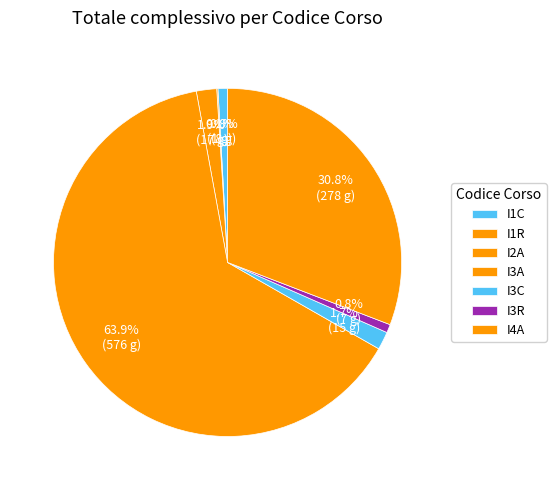

How many slices are in this pie chart?

7